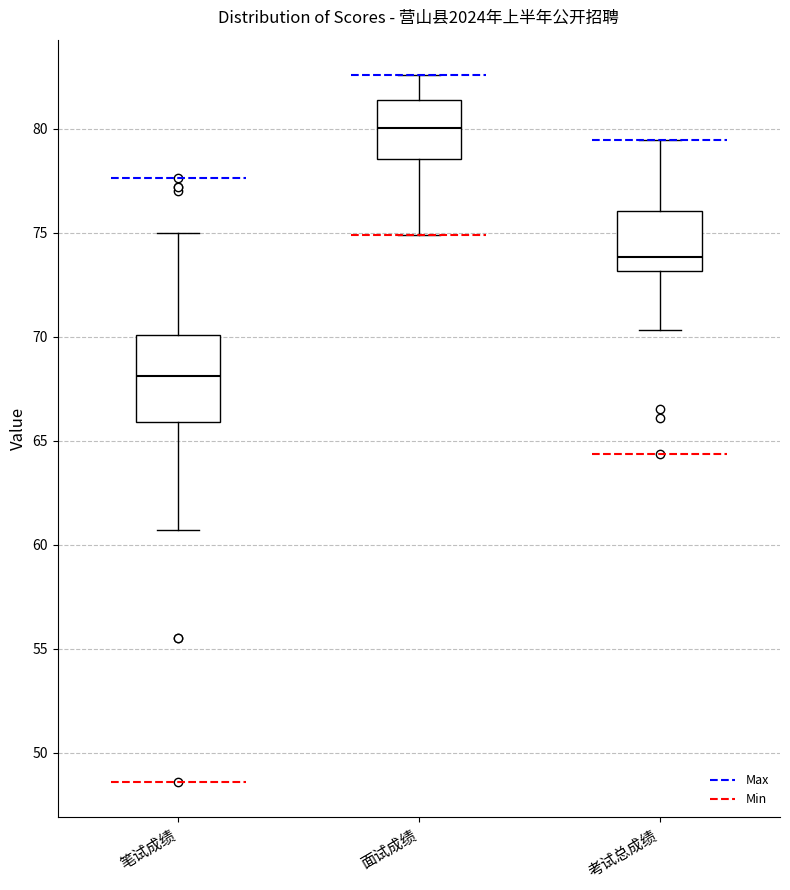

Which box's median line is the lowest?

笔试成绩